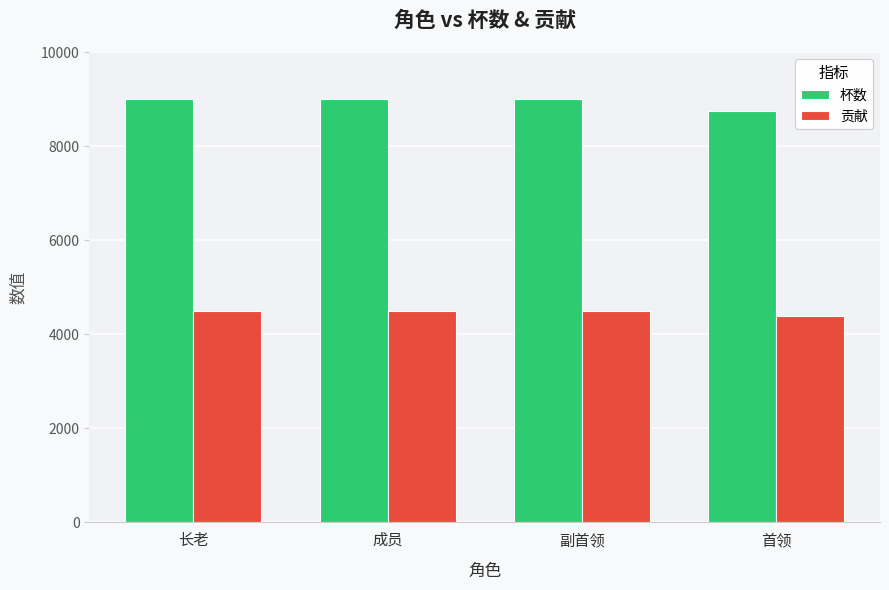

What is the highest value of the 杯数 series?

9000